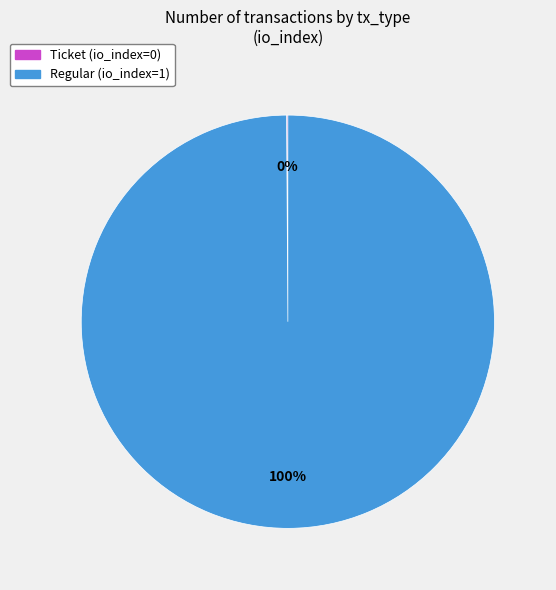

What is the majority slice?

Regular (io_index=1)